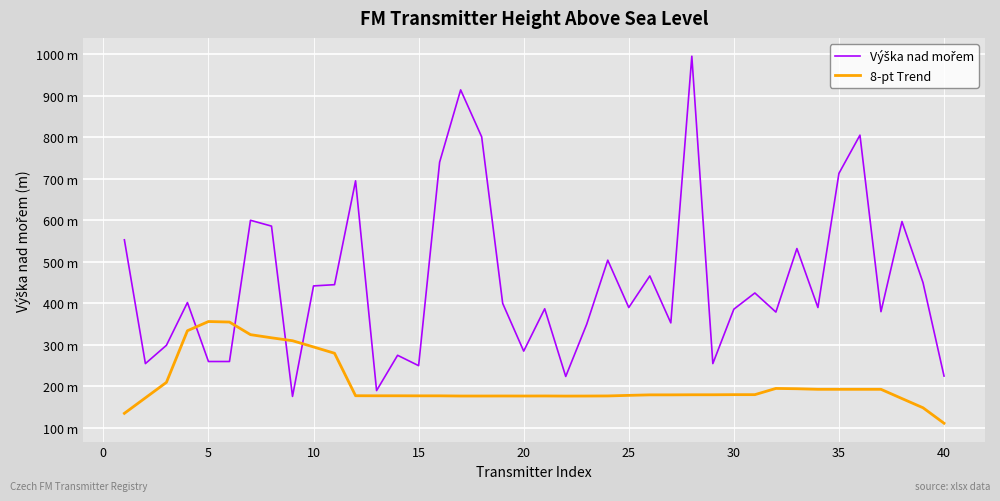

Does the chart display data point markers on the line(s)?

No